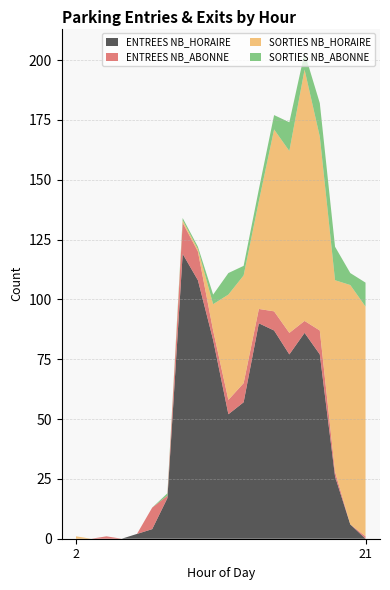

Reading left to right, extract all data points from this chart.

ENTREES NB_HORAIRE: 0	0	0	0	2	4	17	119	108	83	52	57	90	87	77	86	77	26	6	0
ENTREES NB_ABONNE: 0	0	1	0	0	9	1	13	12	4	6	8	6	8	9	5	10	2	0	1
SORTIES NB_HORAIRE: 1	0	0	0	0	0	0	1	1	11	44	45	45	76	76	105	81	80	100	96
SORTIES NB_ABONNE: 0	0	0	0	0	0	1	1	1	4	9	4	5	6	12	7	14	14	5	10